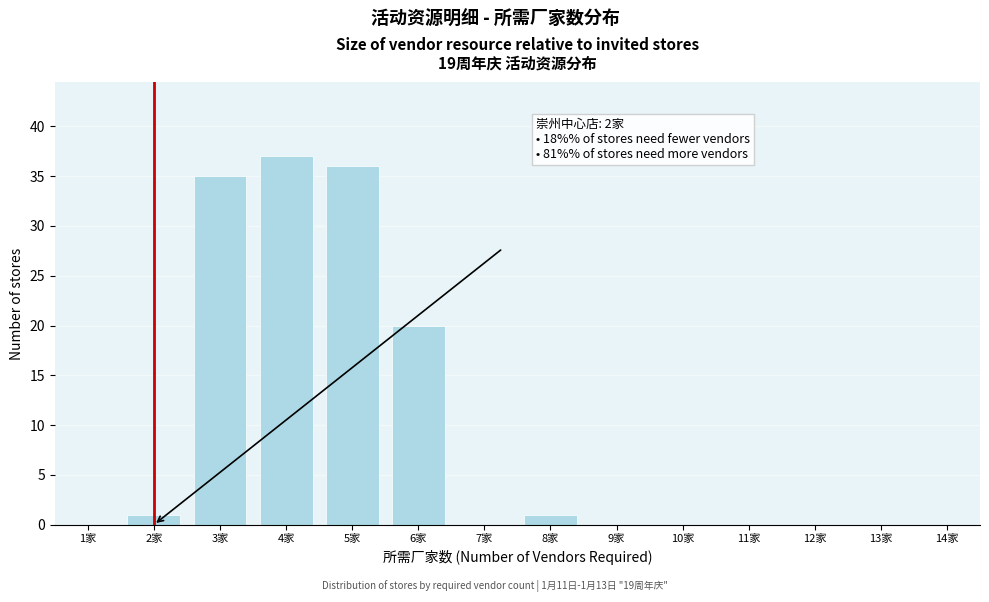

Which range on the x-axis has the tallest bar?

3.5 to 4.5